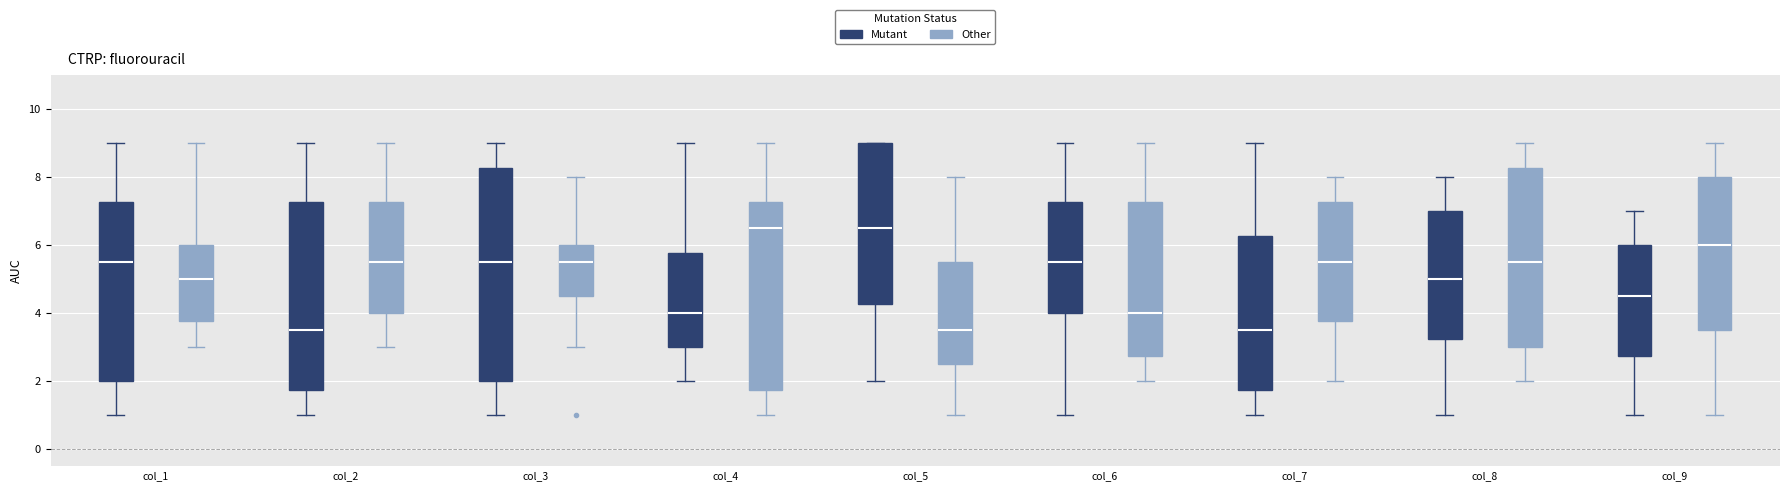

Reading left to right, transcribe this box plot: for each box, give where its median line is, the range the box spans, and where its two whiskers end, as read against the y-axis. The values are not printed on the chart, so give them approximately, as read against the axis.

col_1 (Mutant): median 5.6, box 2.0 to 7.2, whiskers 1.0 to 9.0
col_1 (Other): median 5.0, box 3.8 to 6.0, whiskers 3.0 to 9.0
col_2 (Mutant): median 3.6, box 1.8 to 7.2, whiskers 1.0 to 9.0
col_2 (Other): median 5.6, box 4.0 to 7.2, whiskers 3.0 to 9.0
col_3 (Mutant): median 5.6, box 2.0 to 8.2, whiskers 1.0 to 9.0
col_3 (Other): median 5.6, box 4.6 to 6.0, whiskers 3.0 to 8.0
col_4 (Mutant): median 4.0, box 3.0 to 5.8, whiskers 2.0 to 9.0
col_4 (Other): median 6.6, box 1.8 to 7.2, whiskers 1.0 to 9.0
col_5 (Mutant): median 6.6, box 4.2 to 9.0, whiskers 2.0 to 9.0
col_5 (Other): median 3.6, box 2.6 to 5.6, whiskers 1.0 to 8.0
col_6 (Mutant): median 5.6, box 4.0 to 7.2, whiskers 1.0 to 9.0
col_6 (Other): median 4.0, box 2.8 to 7.2, whiskers 2.0 to 9.0
col_7 (Mutant): median 3.6, box 1.8 to 6.2, whiskers 1.0 to 9.0
col_7 (Other): median 5.6, box 3.8 to 7.2, whiskers 2.0 to 8.0
col_8 (Mutant): median 5.0, box 3.2 to 7.0, whiskers 1.0 to 8.0
col_8 (Other): median 5.6, box 3.0 to 8.2, whiskers 2.0 to 9.0
col_9 (Mutant): median 4.6, box 2.8 to 6.0, whiskers 1.0 to 7.0
col_9 (Other): median 6.0, box 3.6 to 8.0, whiskers 1.0 to 9.0